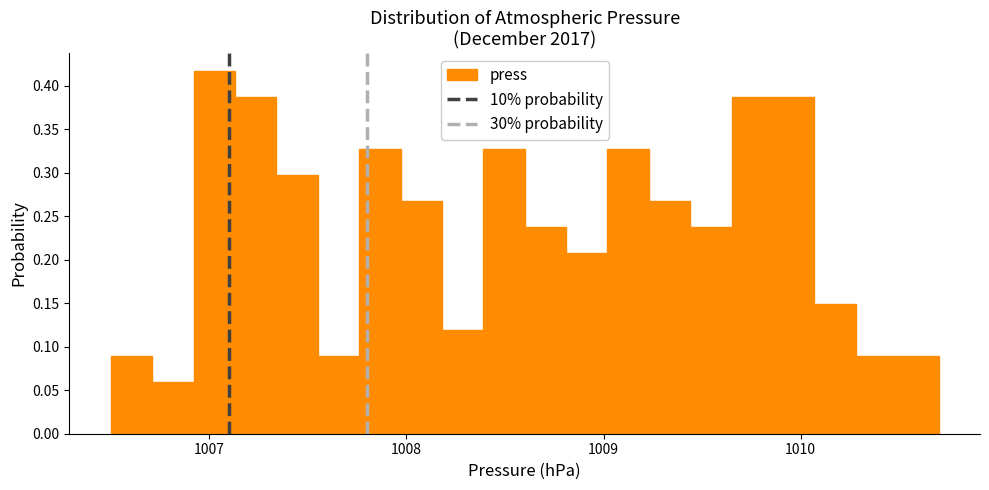

Around what value on the x-axis is the tallest bar? Give the approximate position of its centre, as read against the axis.

1007.0